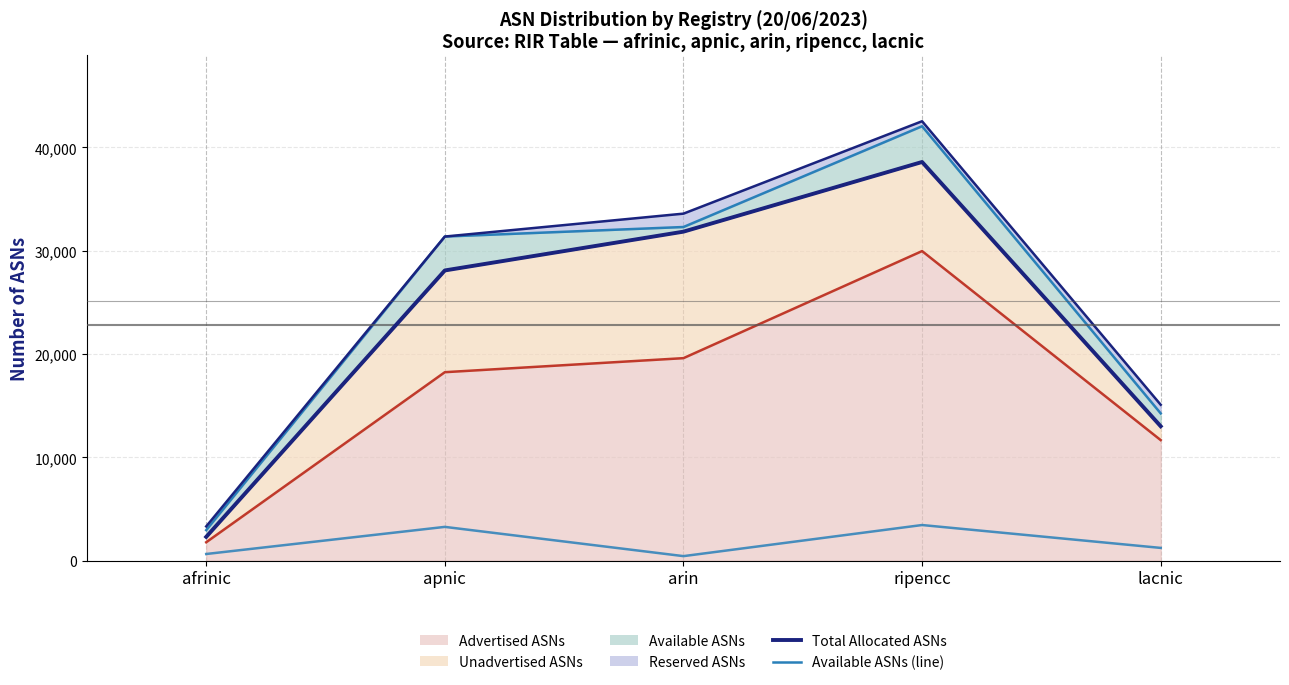

What value does the Total Allocated ASNs series have at apnic, to the nearest 50?

28100